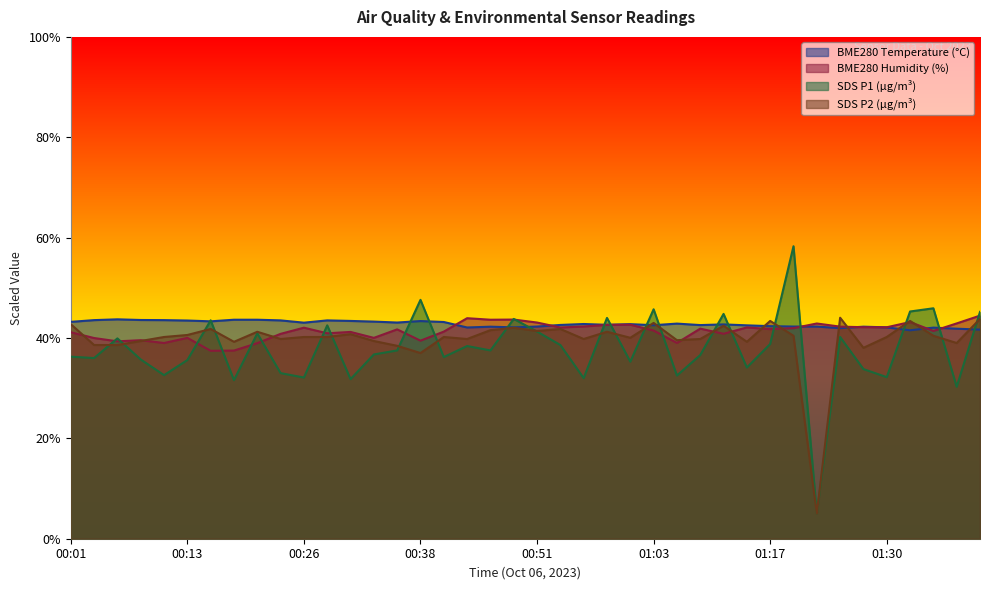

List the series in order of their peak value, highest first.

SDS_P1, BME280_humidity, SDS_P2, BME280_temperature